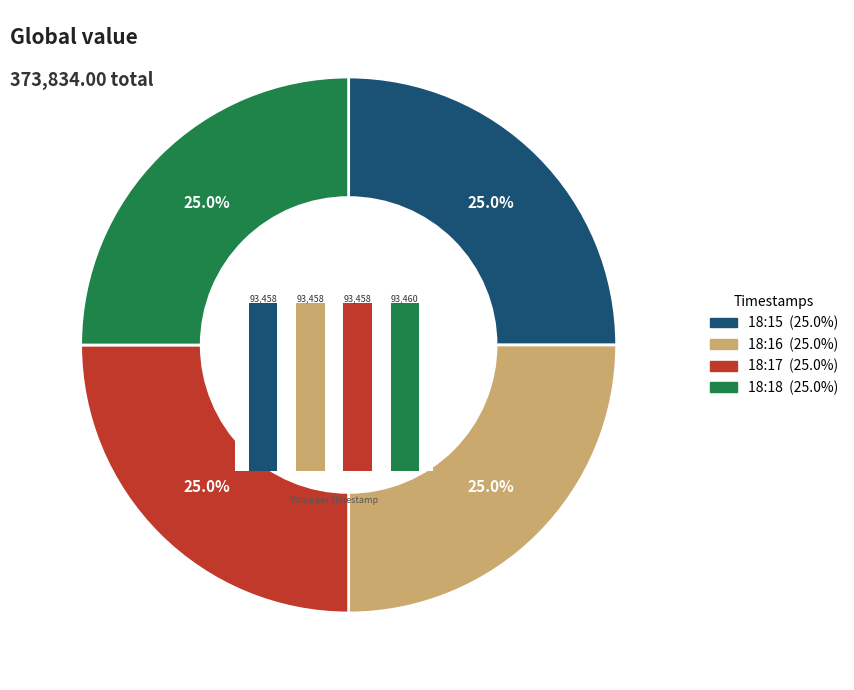

To the nearest percent, what percentage of the pie is 18:16?

25%